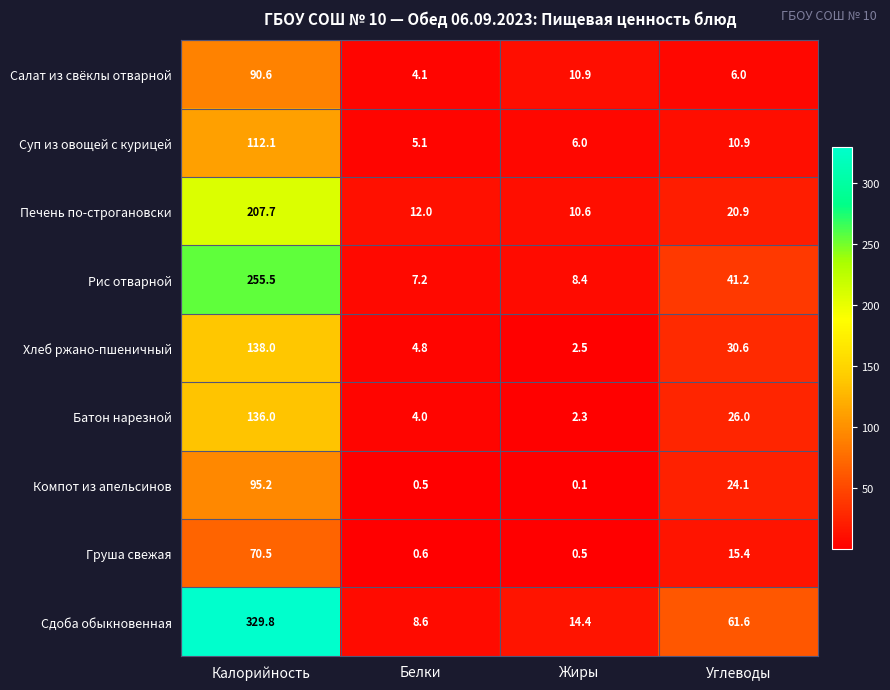

What is the difference between the Хлеб ржано-пшеничный values at Белки and Углеводы?

25.8